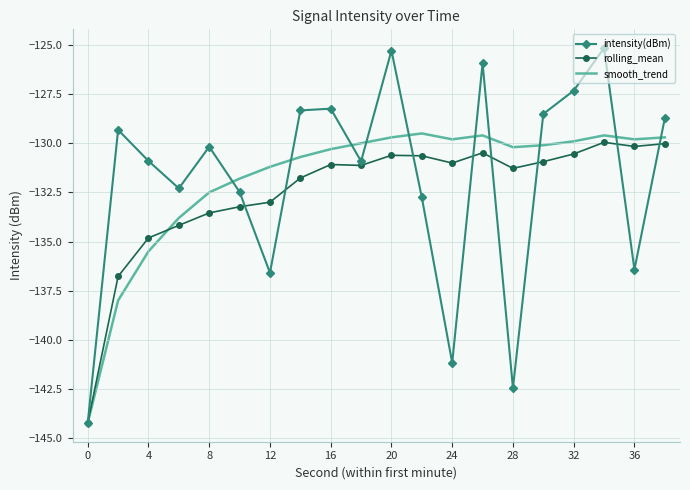

What is the minimum value for rolling_mean?

-144.2